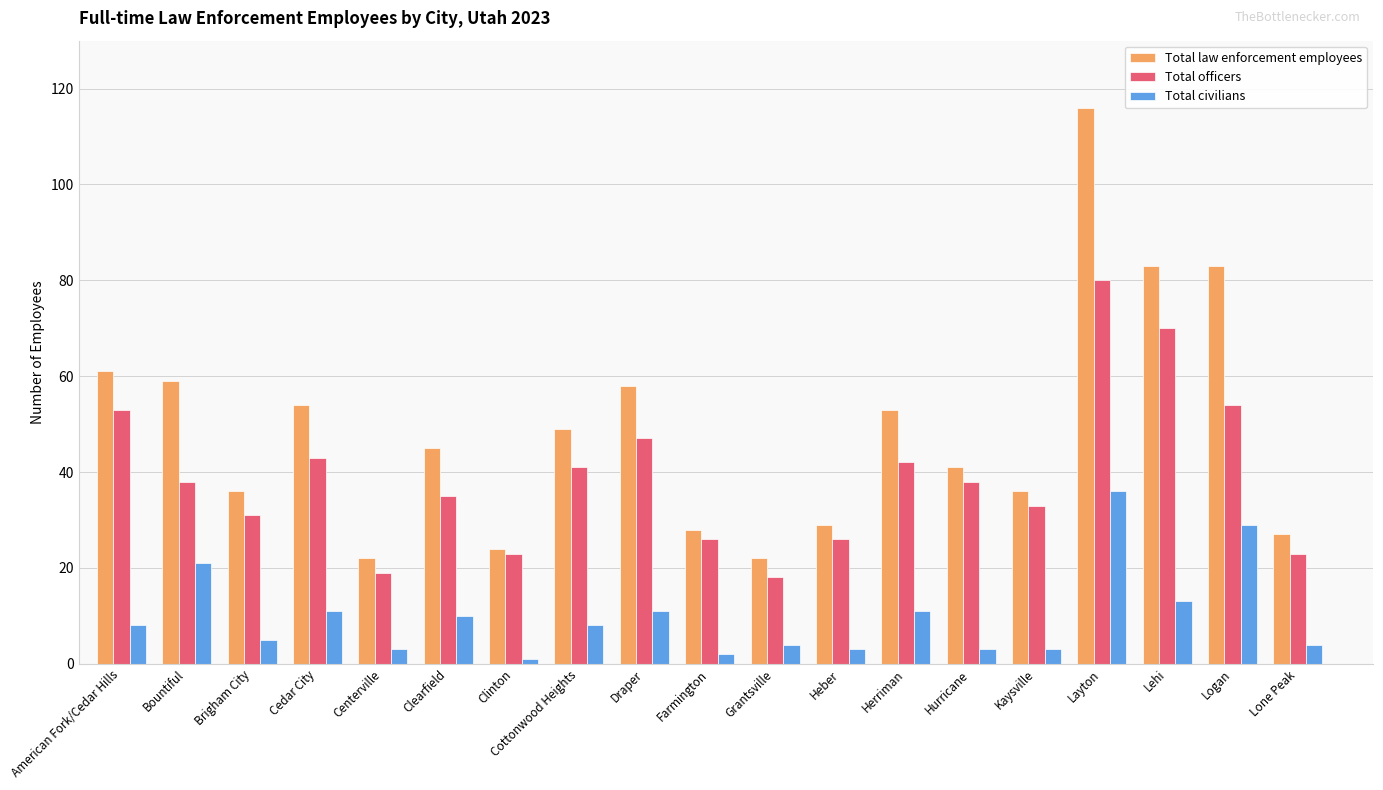

How many data points does each series have?

19